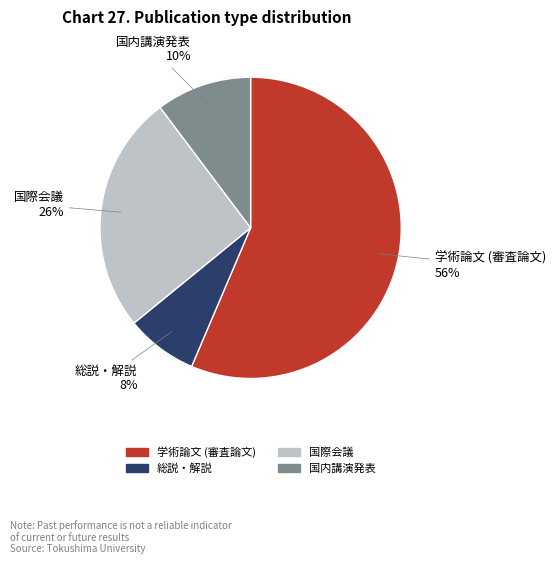

To the nearest percent, what is the average slice percentage?

25%